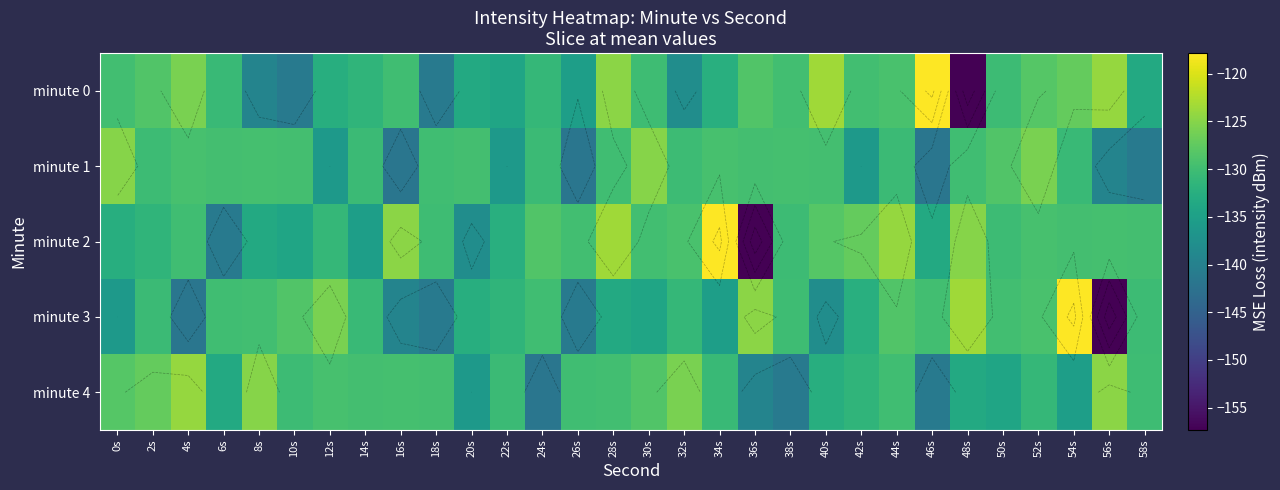

At which label does minute 4 reach its minimum?

24s